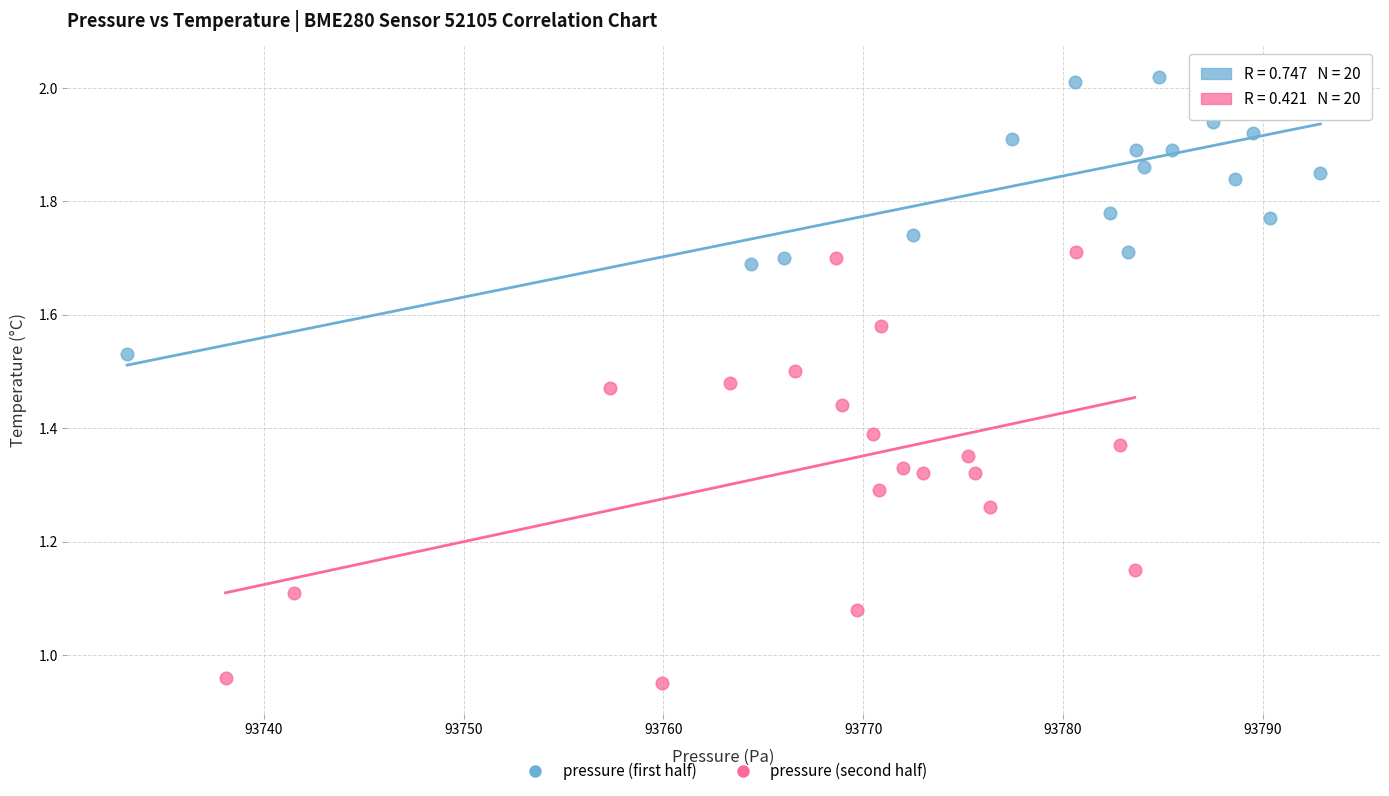

Which series contains the lowest Y value?

pressure (second half)